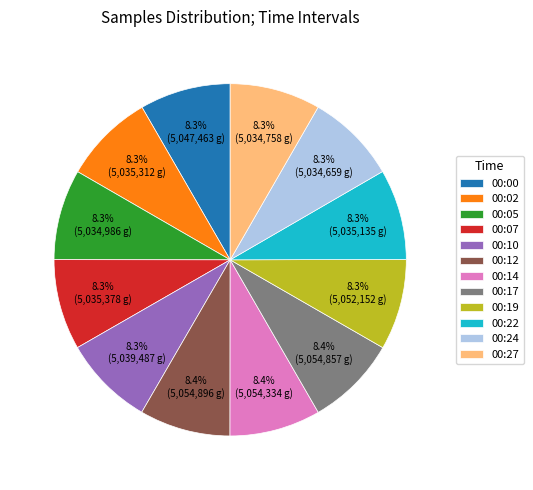

The 00:12 slice represents 15% of the pie. True or false?

False